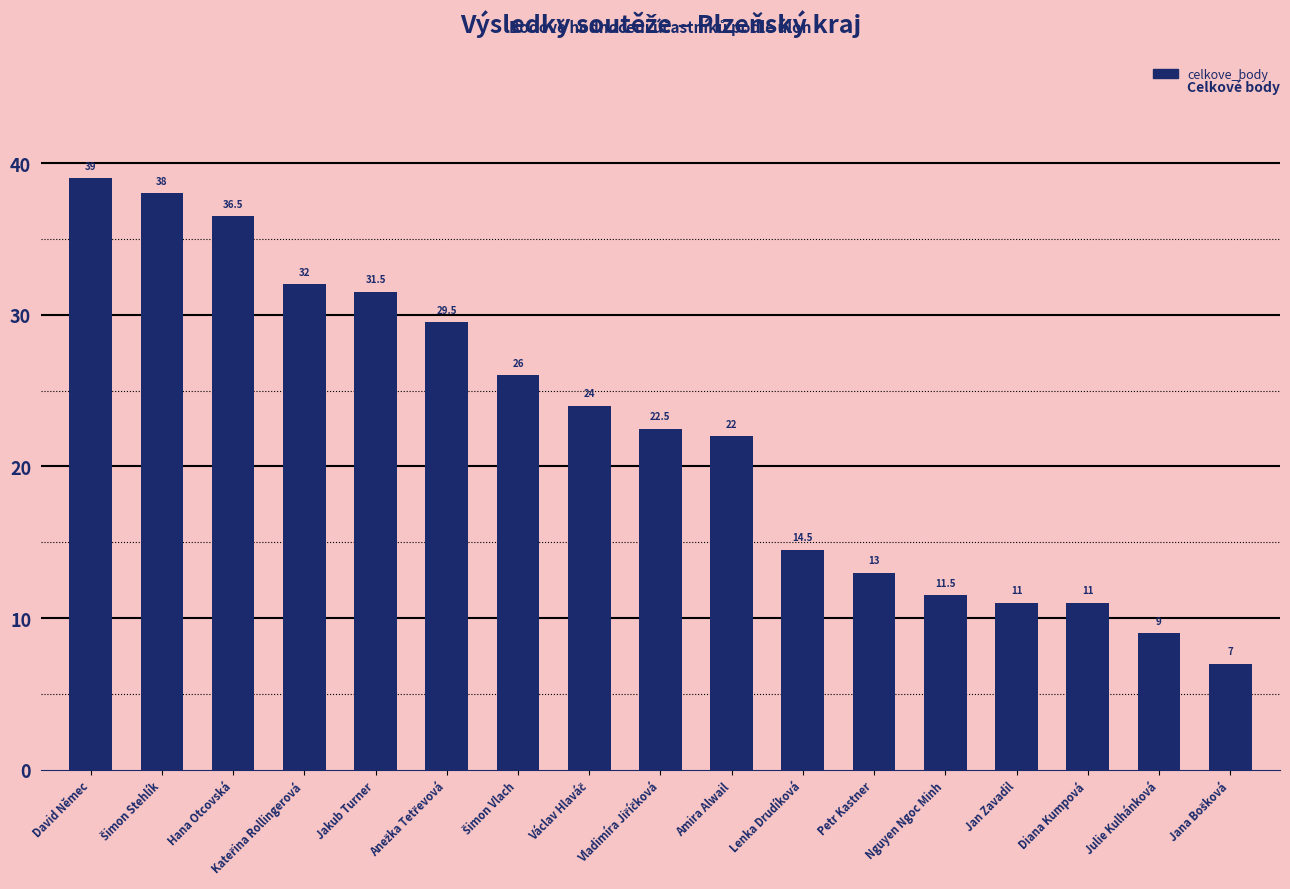

Count the number of data series in this chart.

1